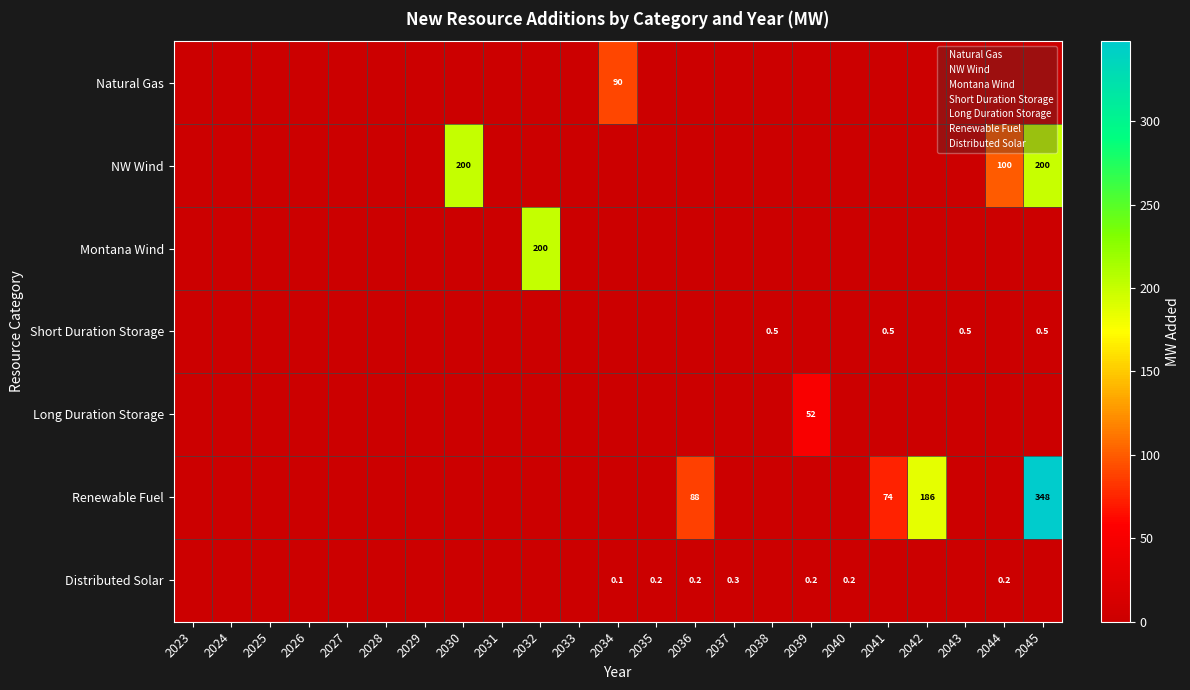

Is the value of Distributed Solar at 2038 greater than the value of Natural Gas at 2039?

No